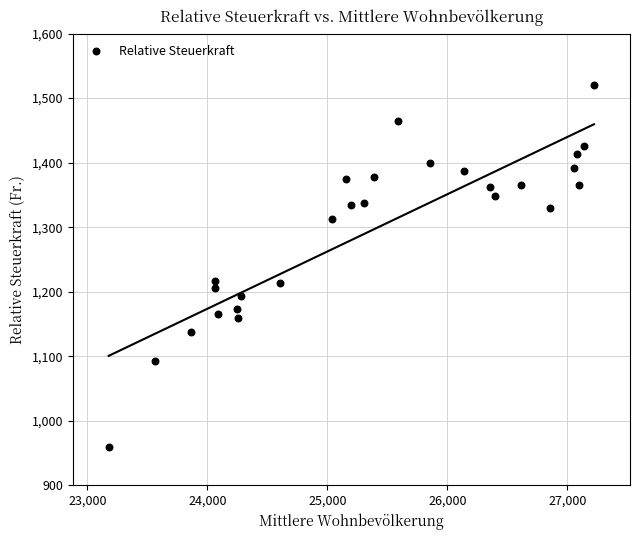

What is the range of X values (max minus min)?

4043